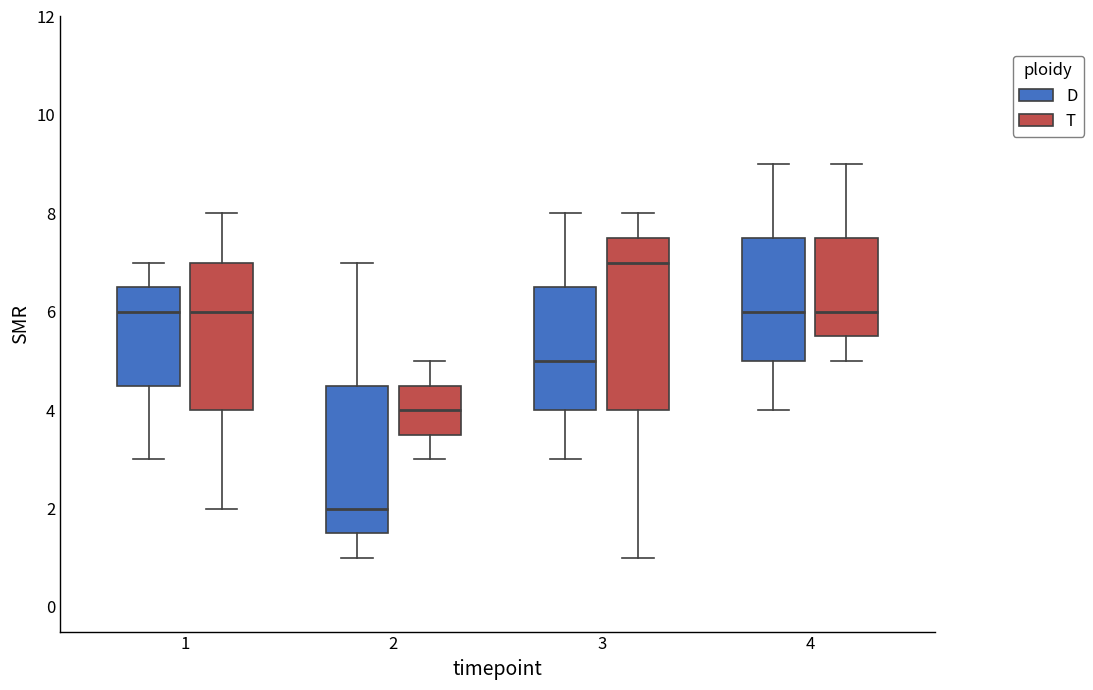

Comparing the boxes themselves (not the whiskers), which one is the tallest?

3 (T)